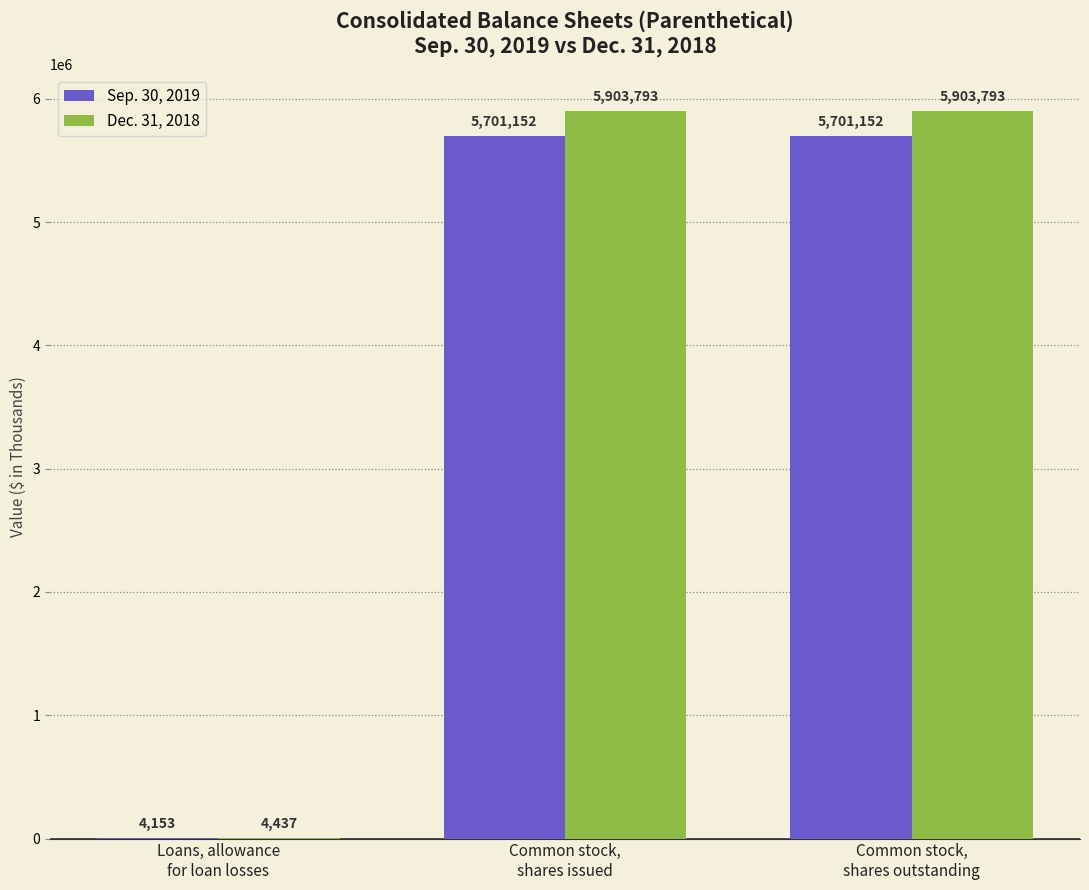

Which series has the largest total across all categories?

Dec. 31, 2018